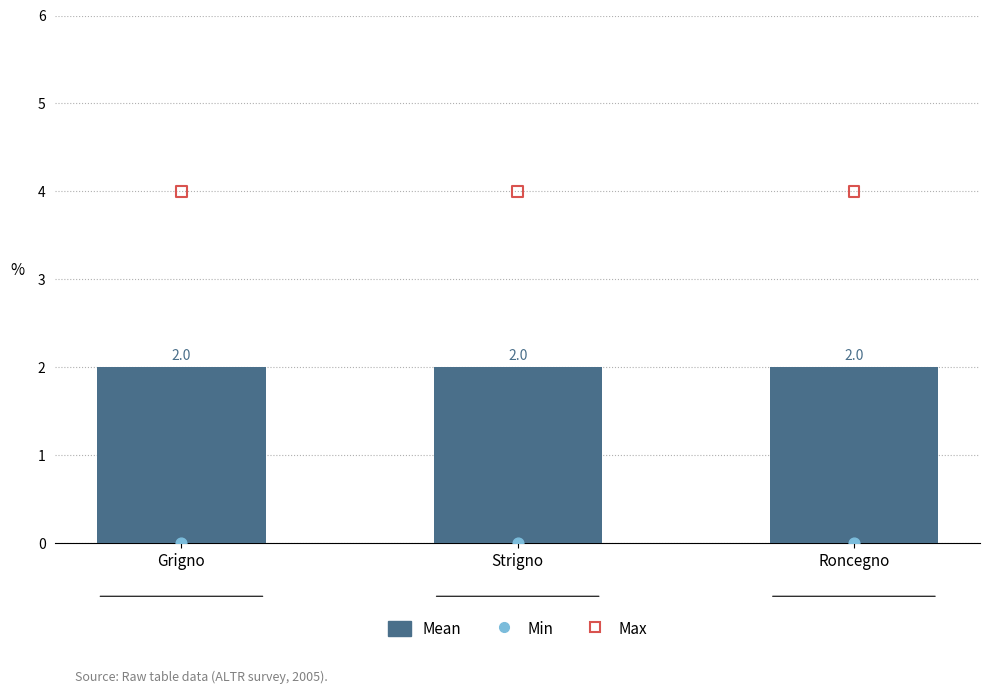

What are all the series names shown in the legend?

Mean, Min, Max